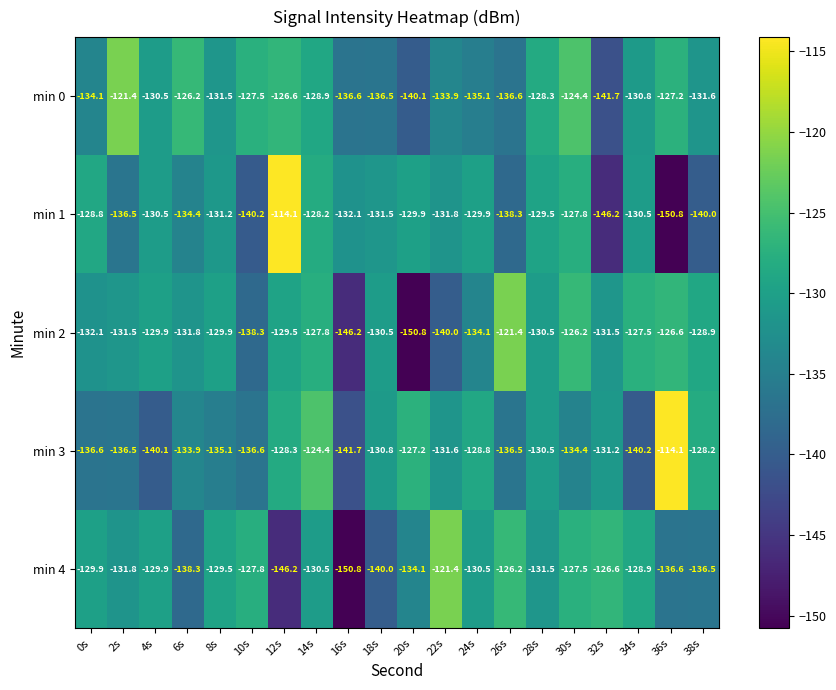

Where does the min 0 series first go above -130?

2s